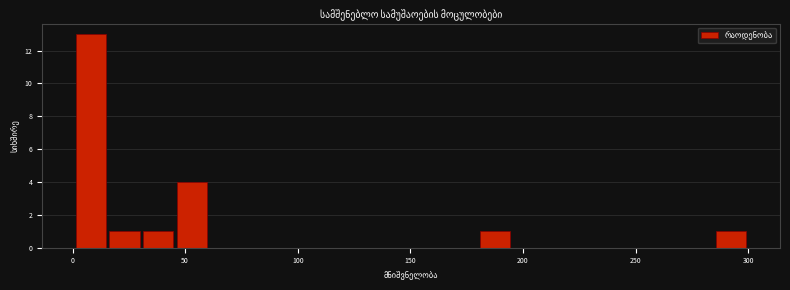

Around what value on the x-axis is the tallest bar? Give the approximate position of its centre, as read against the axis.

10